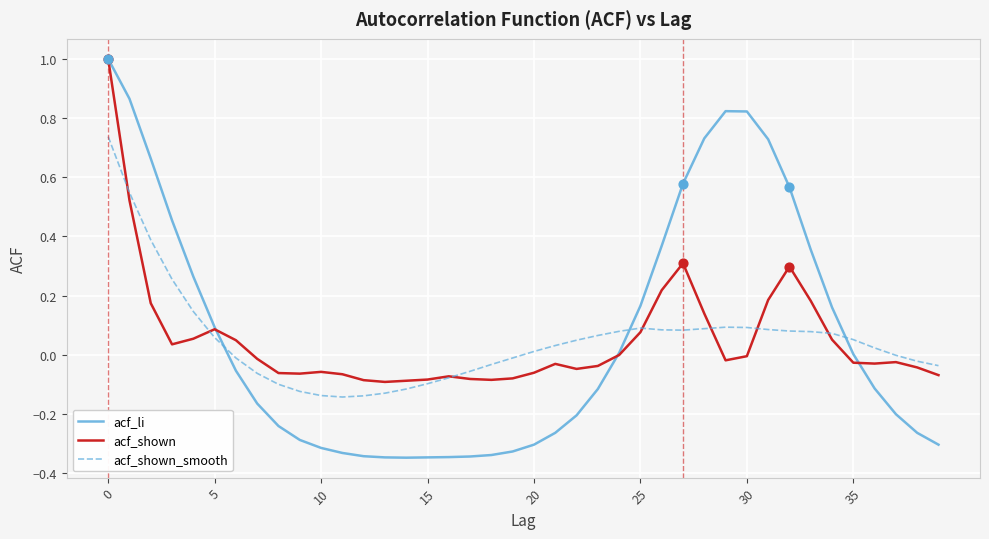

What is the highest value of the acf_shown series?

1.0